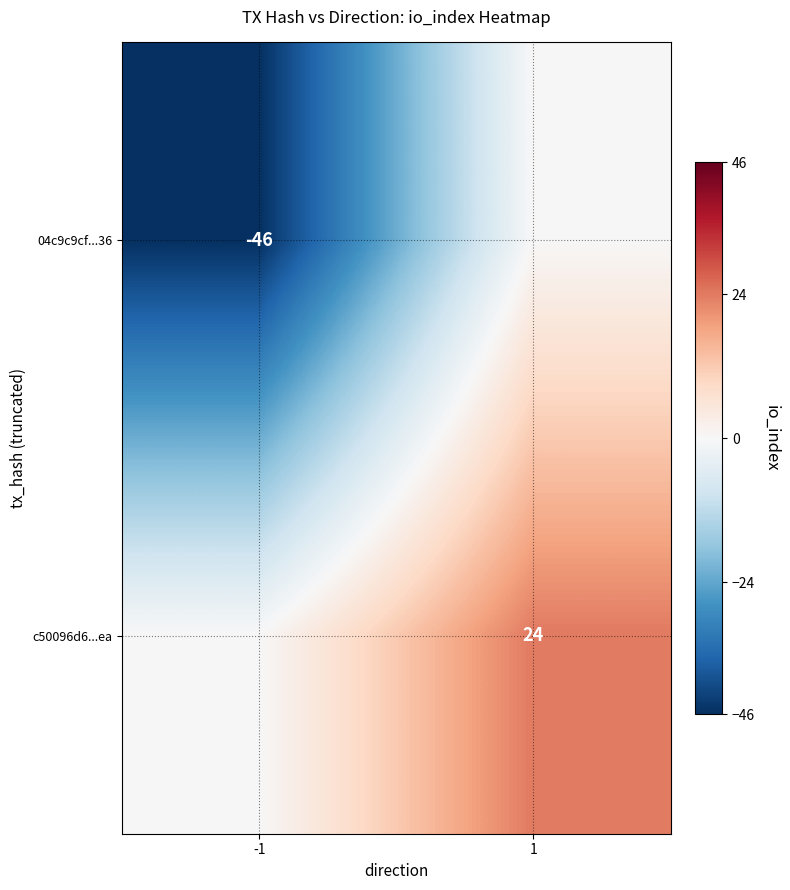

Count the number of data series in this chart.

2